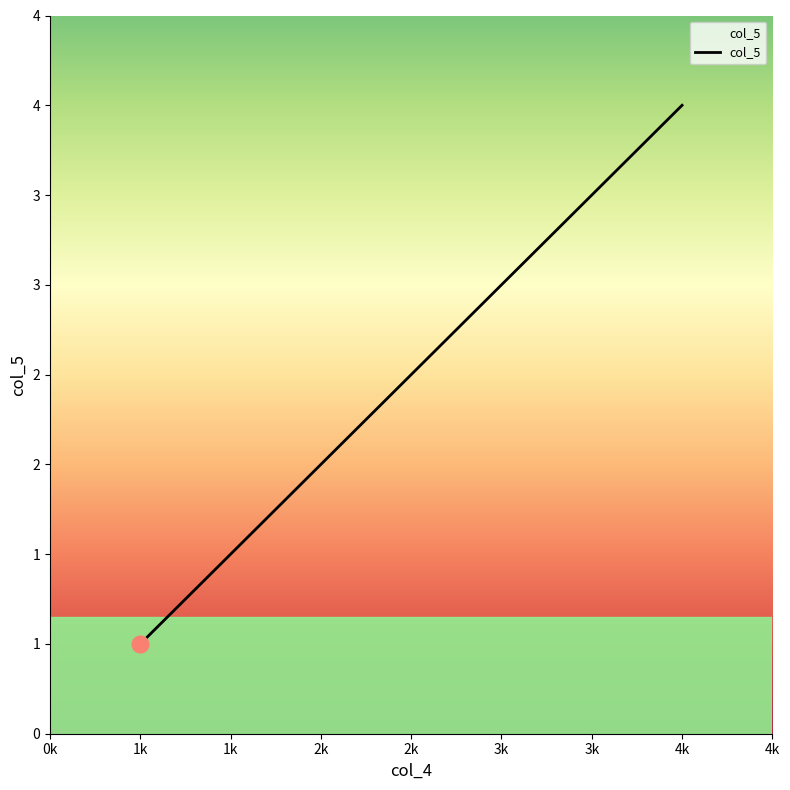

Does the chart display data point markers on the line(s)?

No